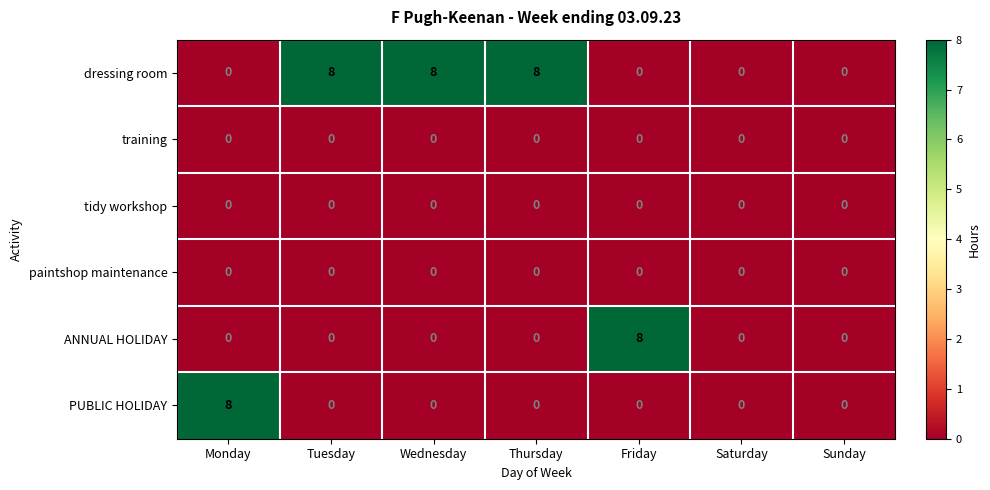

The value of tidy workshop at Saturday is 0. True or false?

True